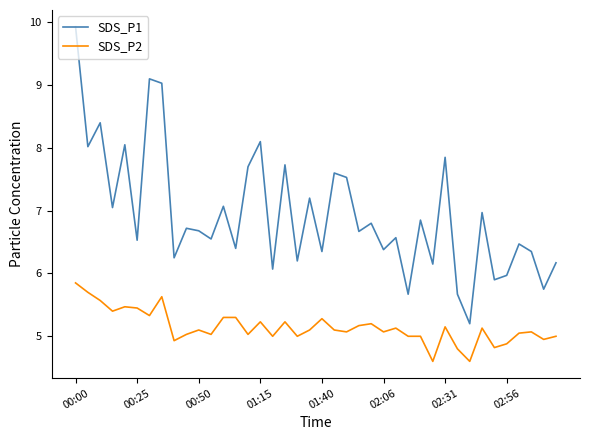

Does the chart have visible grid lines?

No